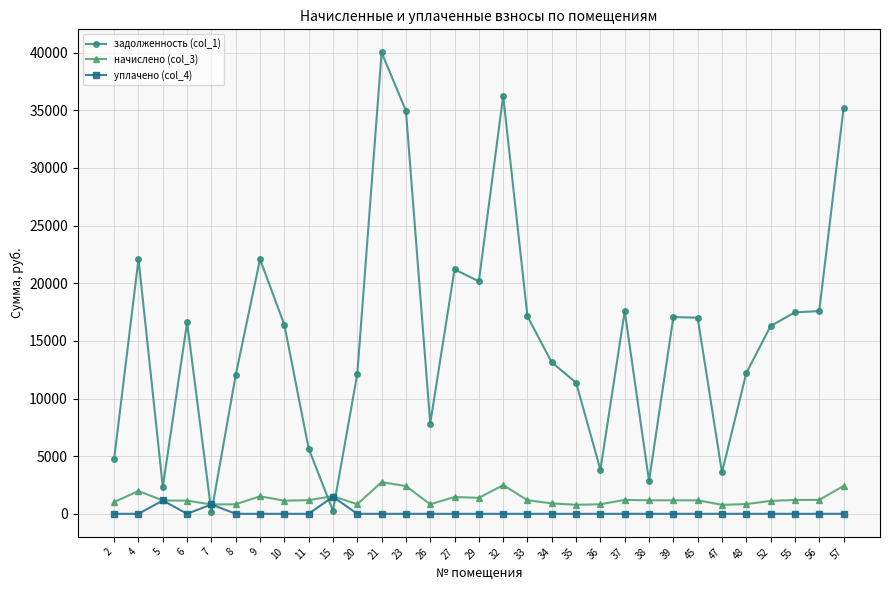

What is the difference between the начислено (col_3) values at 32 and 4?

515.0